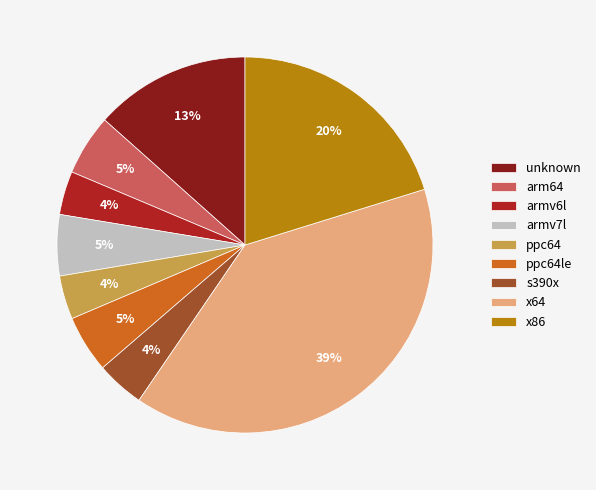

Is the sum of armv6l and x86 greater than half?

No